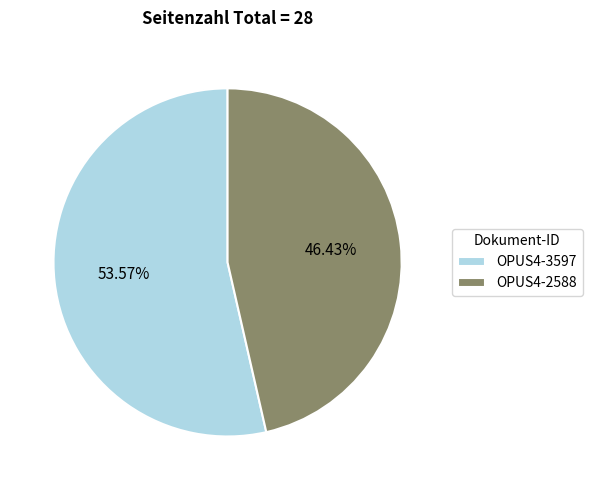

Which has a higher value, OPUS4-2588 or OPUS4-3597?

OPUS4-3597